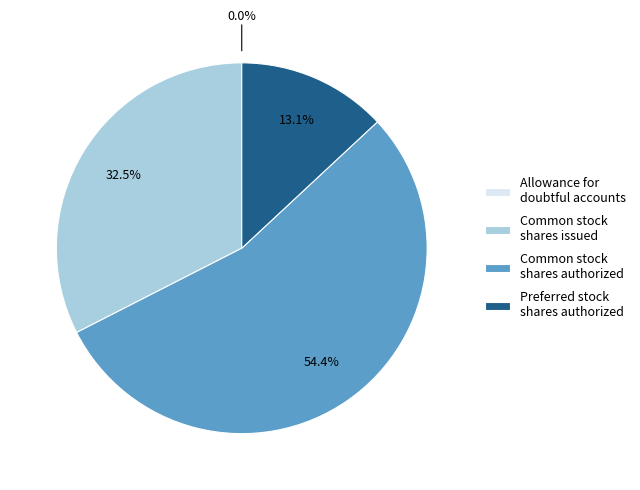

Does Common stock shares authorized account for over 50% of the chart?

Yes